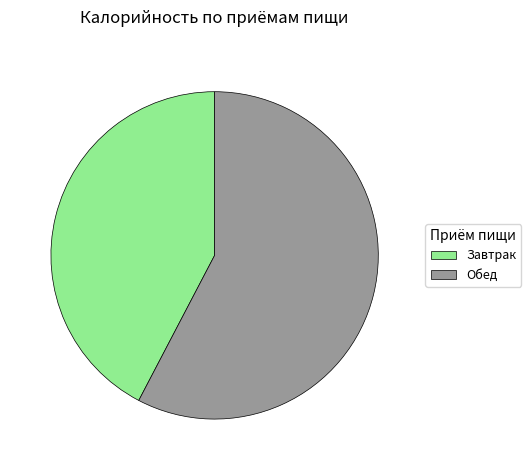

Approximately how many times larger is the value at Обед compared to Завтрак?

1.4